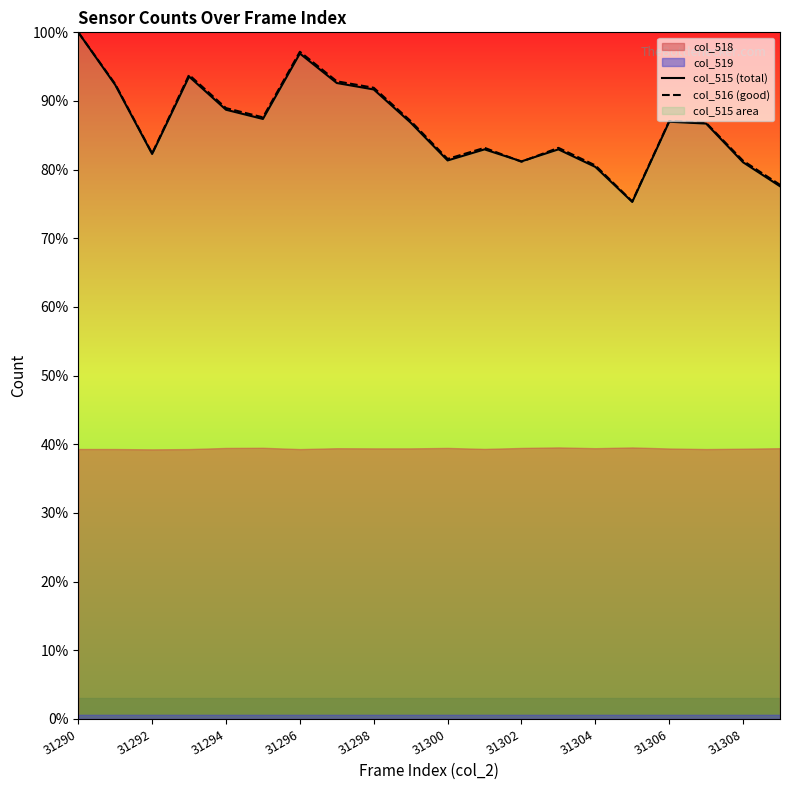

Is the value of col_516 (good) at 31298 greater than the value of col_515 (total) at 31300?

Yes